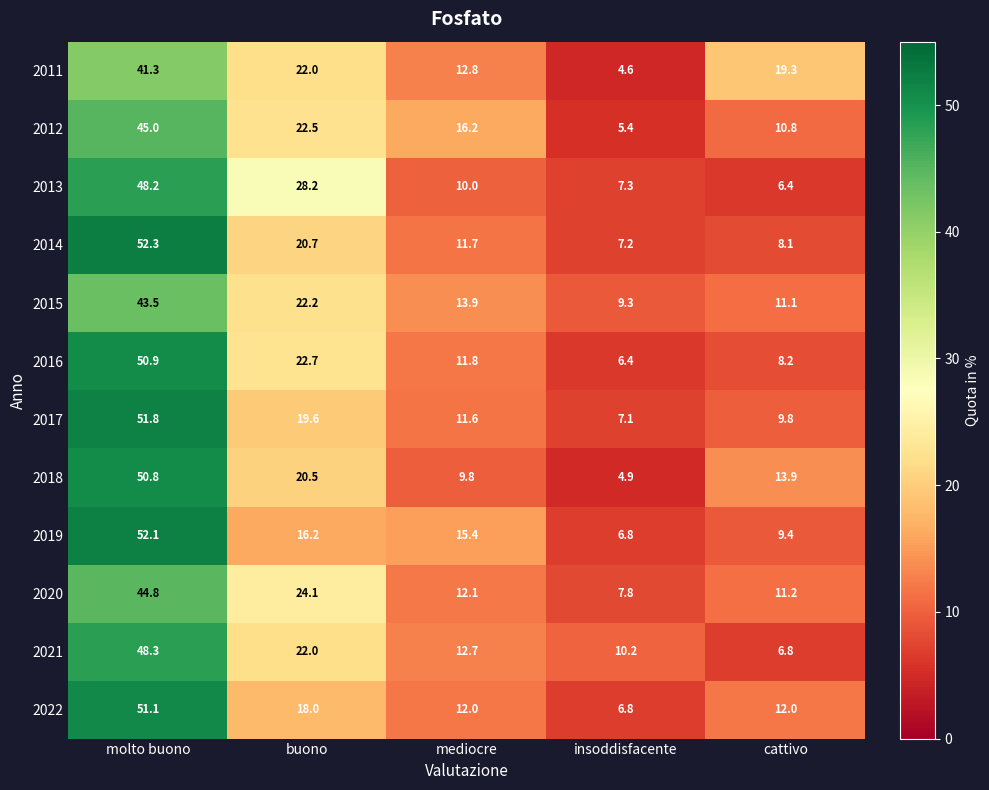

How many data points does each series have?

5